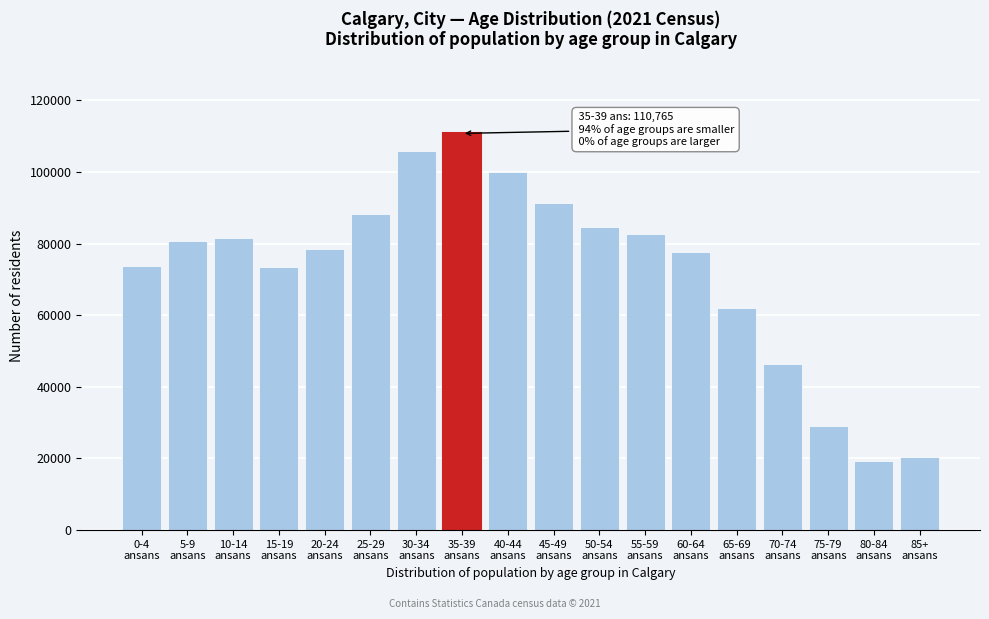

What is the minimum value shown in the chart?

19405